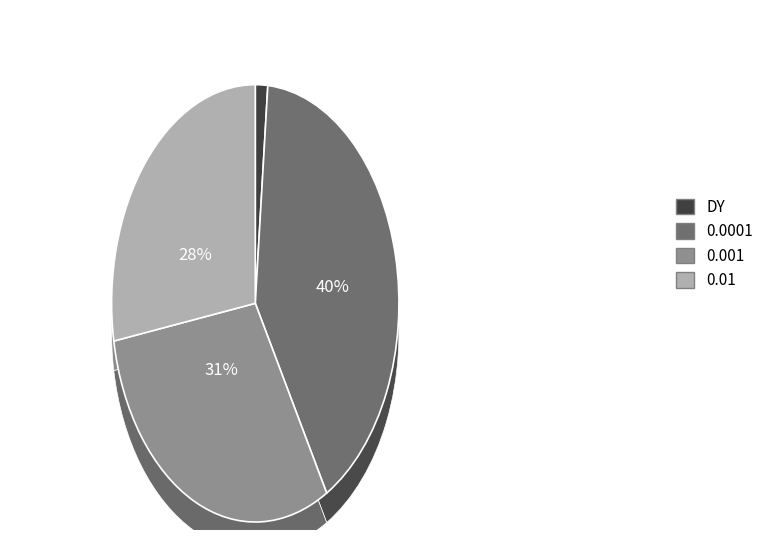

Does DY represent more than half of the total?

No